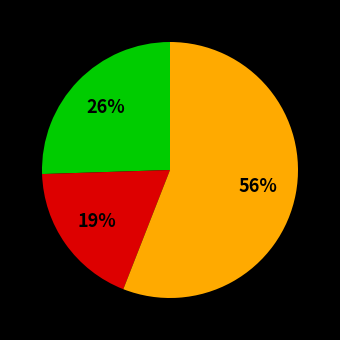

Is there any slice that represents more than half of the pie?

Yes